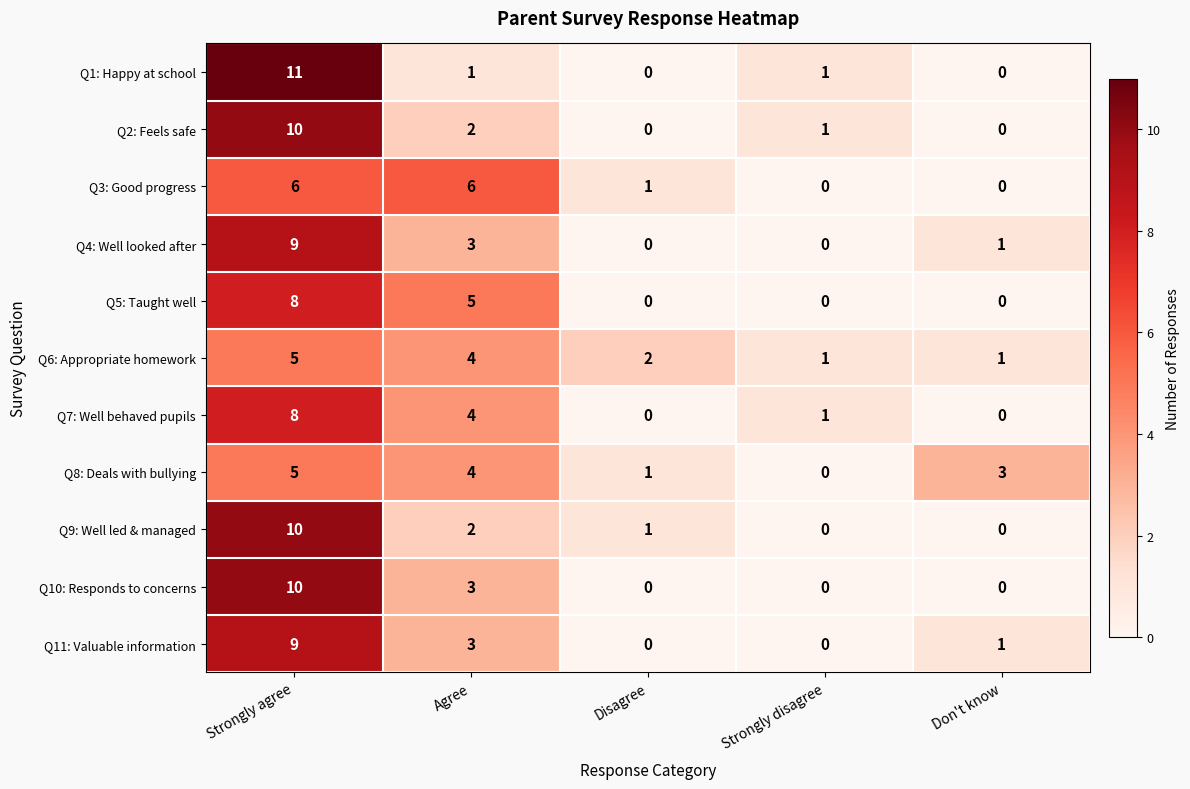

Which category has the lowest value in the Q8: Deals with bullying series?

Strongly disagree